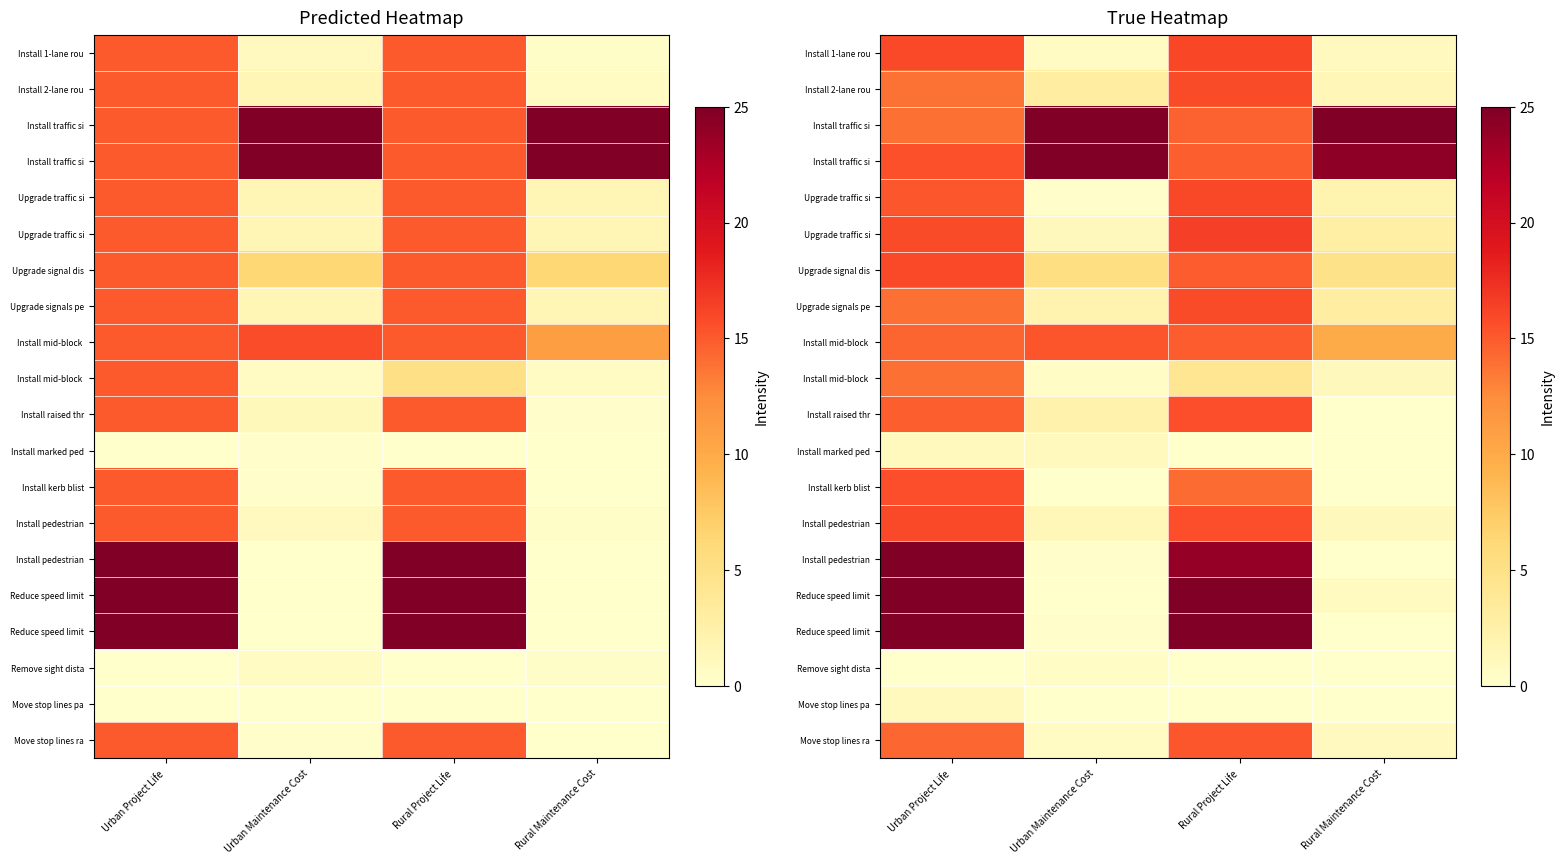

Which has a higher value, Urban Maintenance Cost or Urban Project Life?

Urban Project Life